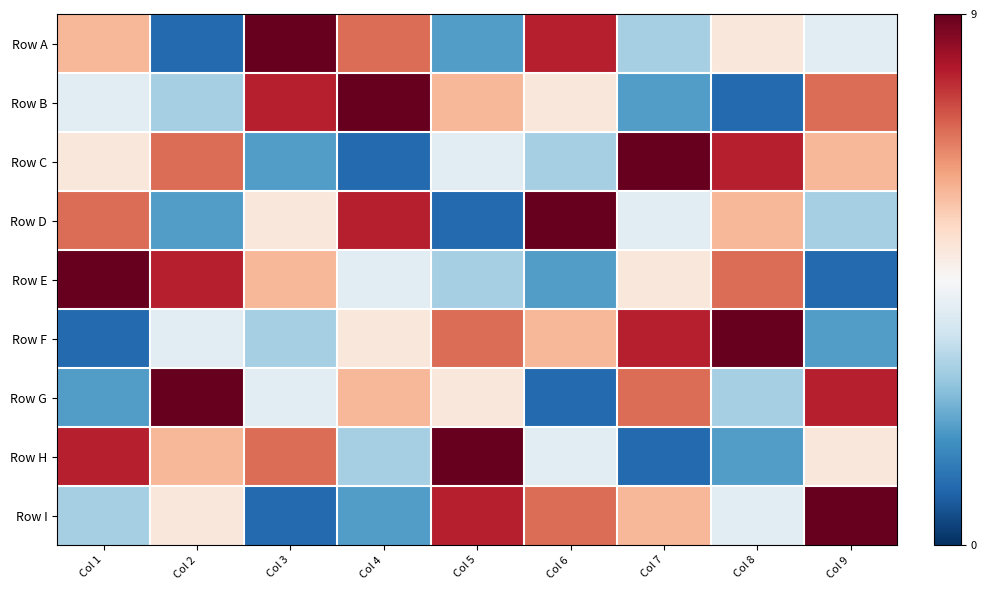

What is the total value across all series at Col 3?

45